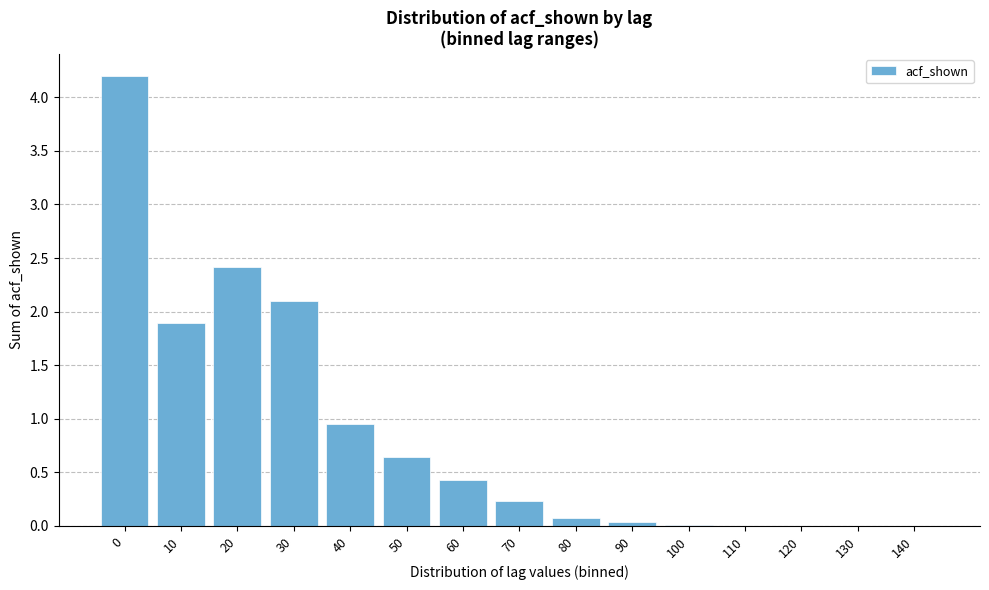

What is the change in value from 20 to 130?

-2.4